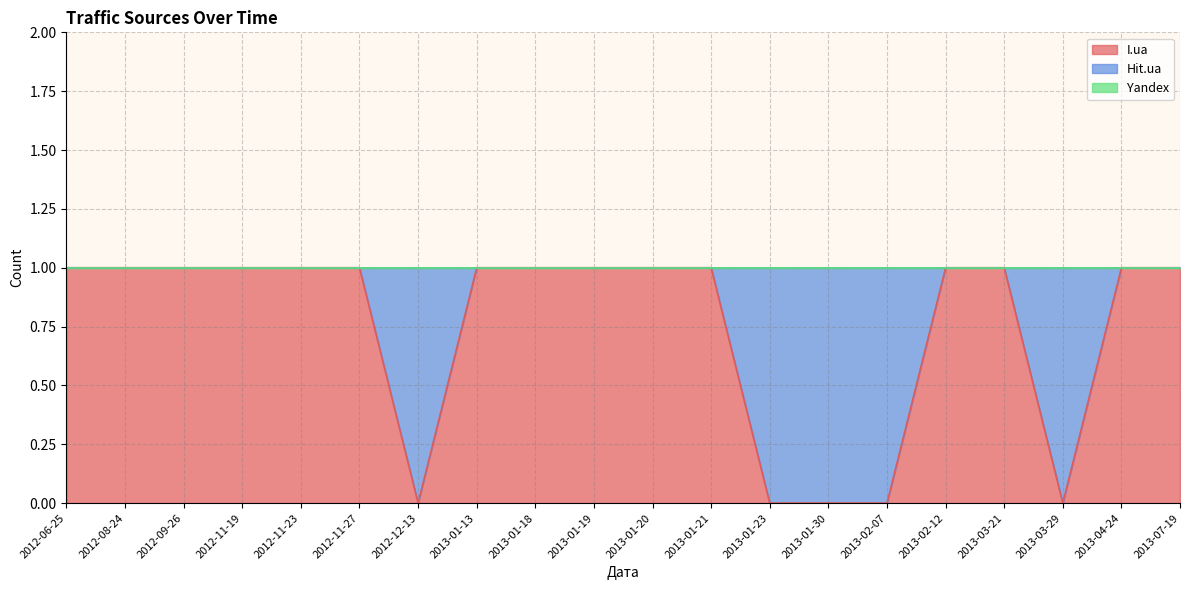

Between 2012-12-13 and 2013-04-24, which series saw the biggest shift?

I.ua